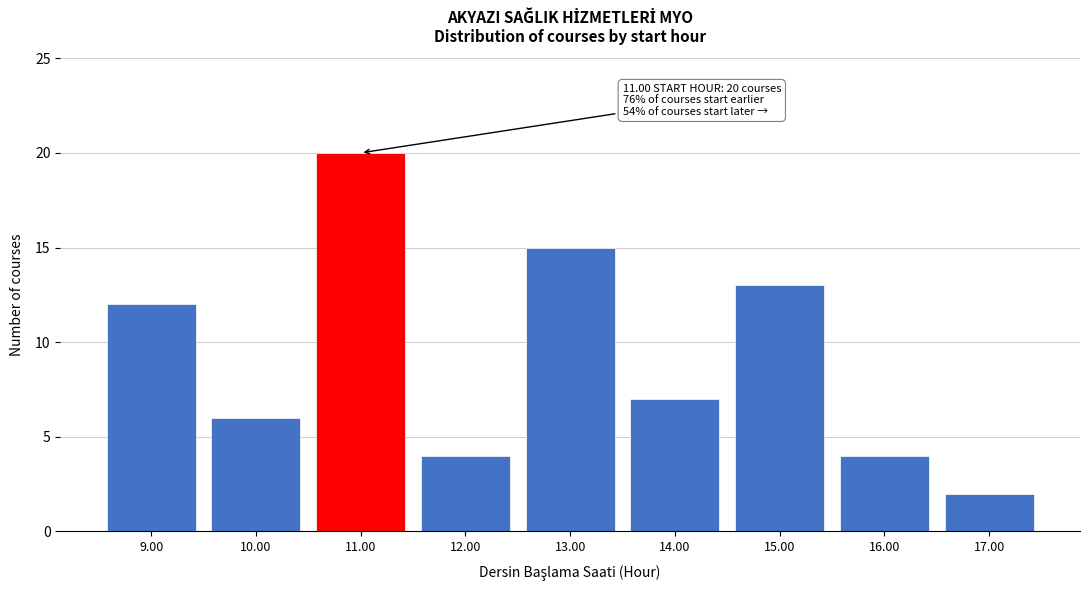

Reading left to right, transcribe all the data shown in this chart.

12	6	20	4	15	7	13	4	2